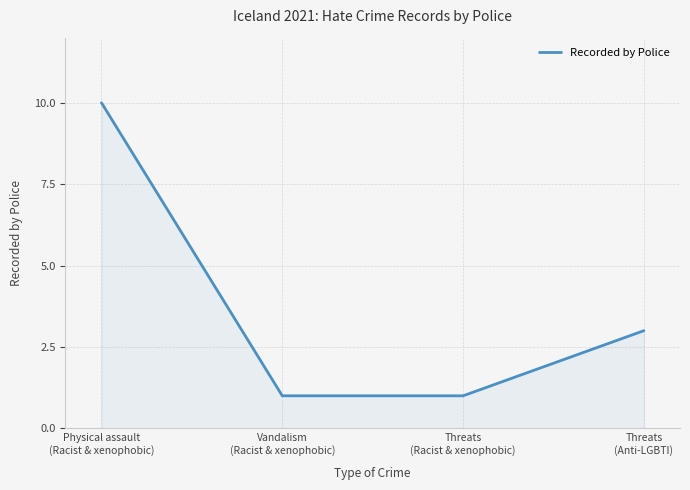

What is the sum of all values?

15